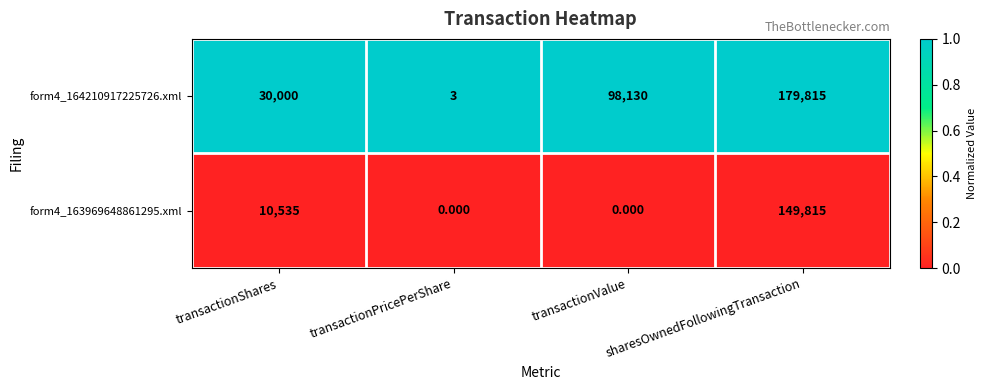

List the labels in order of form4_164210917225726.xml value, largest first.

sharesOwnedFollowingTransaction, transactionValue, transactionShares, transactionPricePerShare